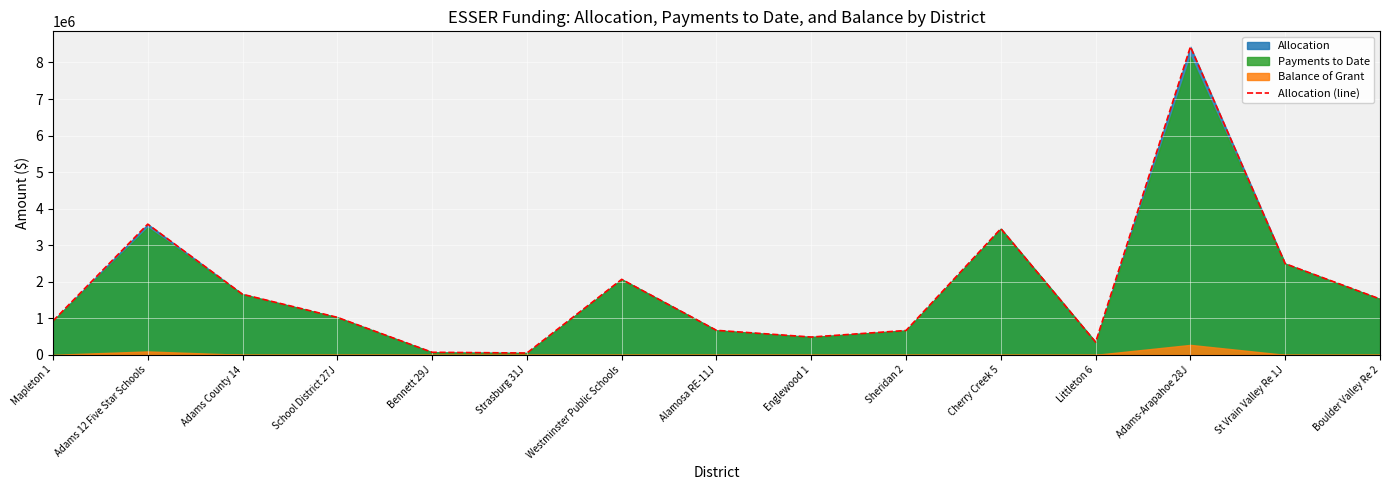

How many data points are less than 1025191?

7